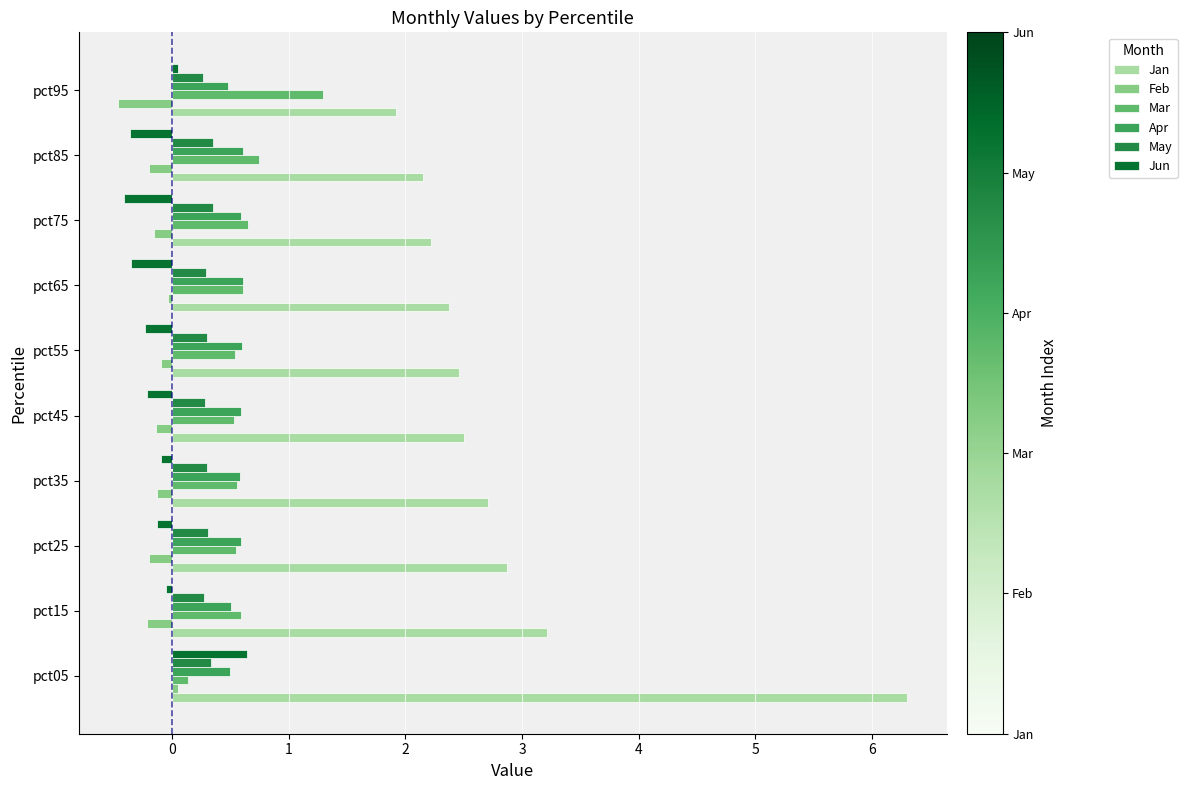

What is the sum of all May values?

3.1